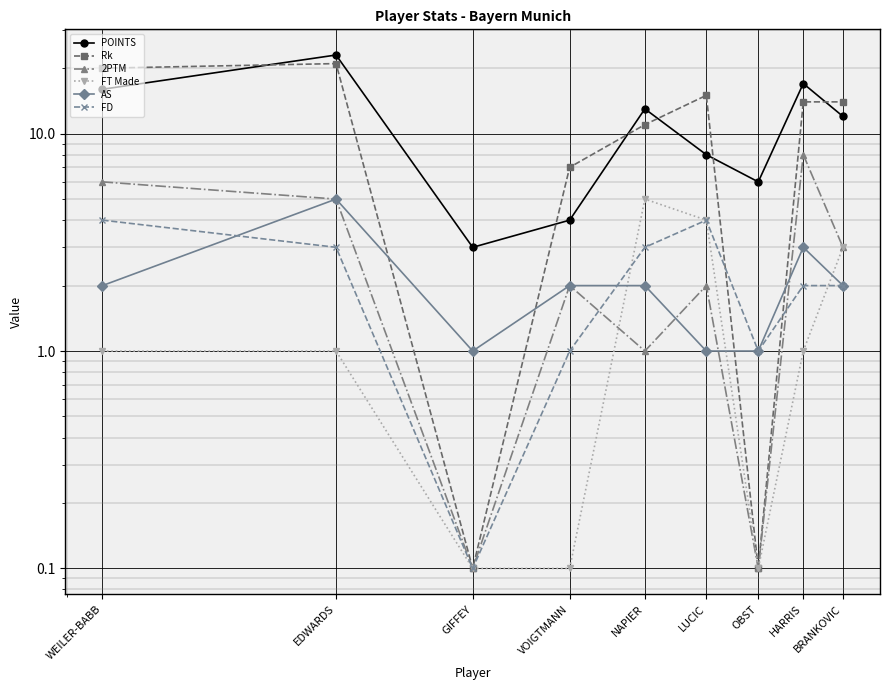

What are all the series names shown in the legend?

POINTS, Rk, 2PTM, FT Made, AS, FD